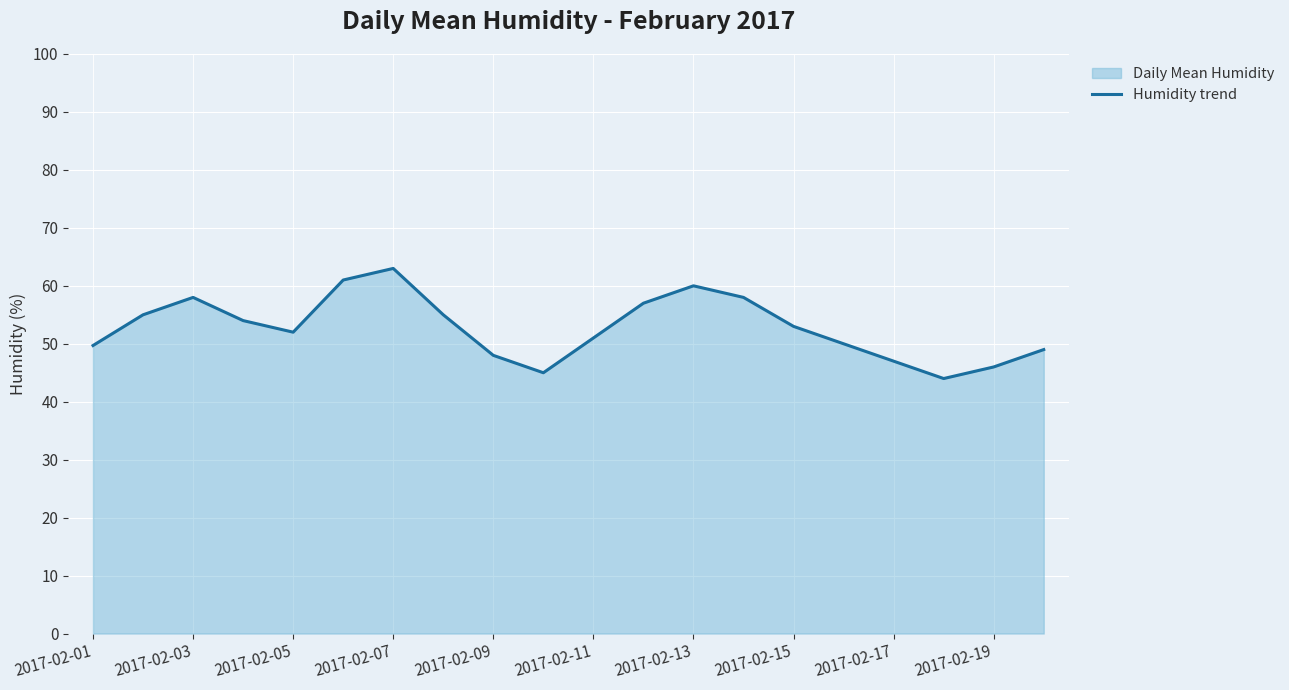

Is it true that the value at 2017-02-09 is 48.0?

True